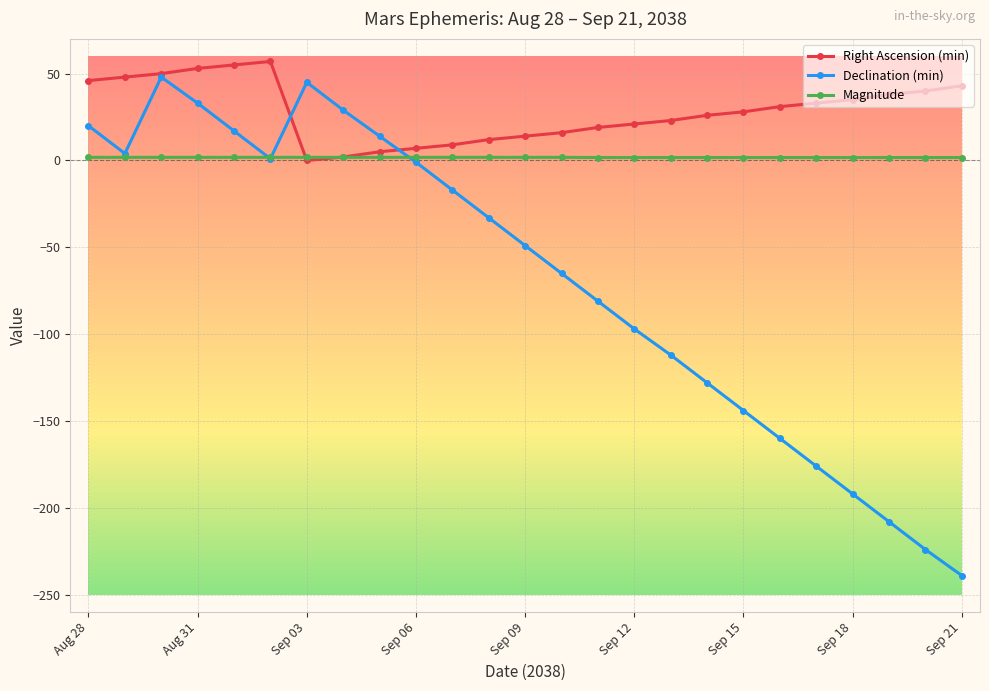

What is the smallest value displayed?

-239.0